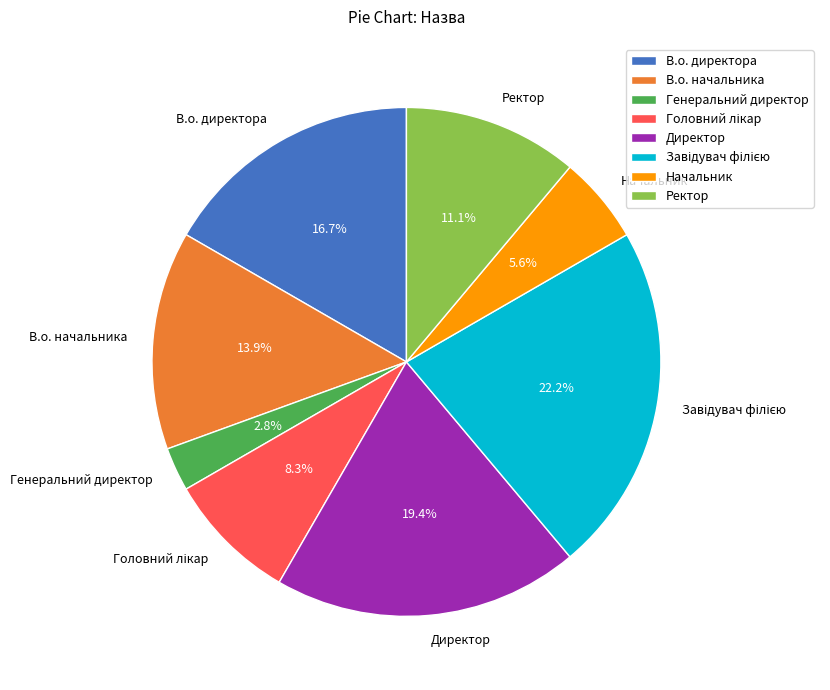

Does Директор represent more than half of the total?

No